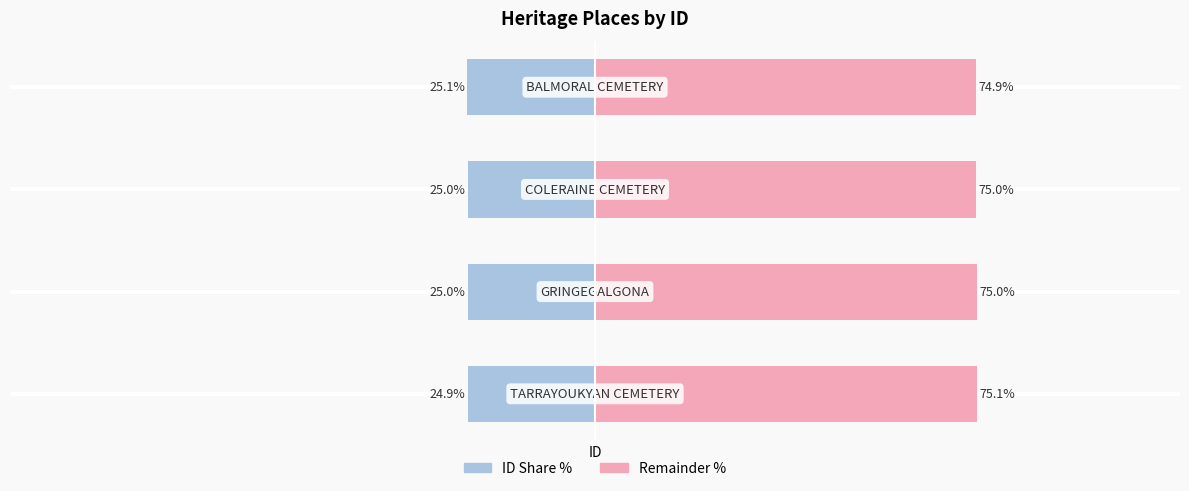

Reading right to left, extract all data points from this chart.

Left (ID share): -25.1	-25.0	-25.0	-24.9
Right (remainder): 74.9	75.0	75.0	75.1